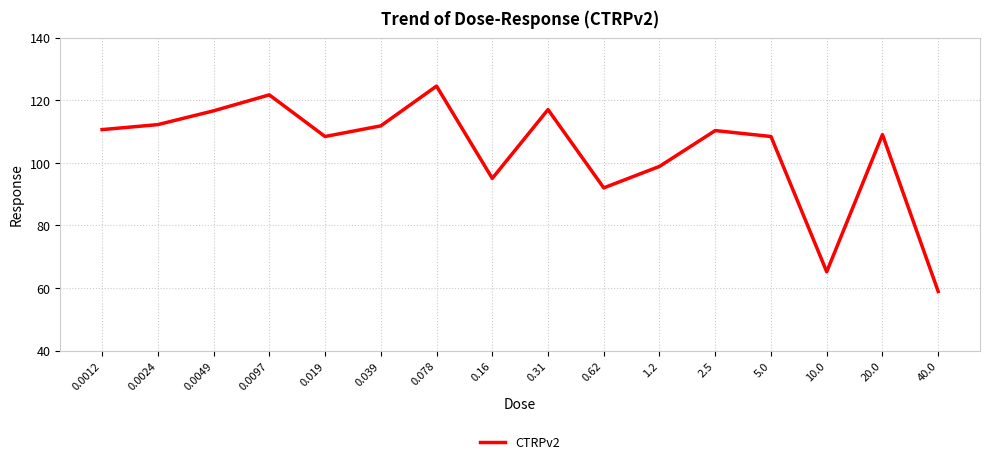

Is it true that the value at 2.5 is 145.4?

False